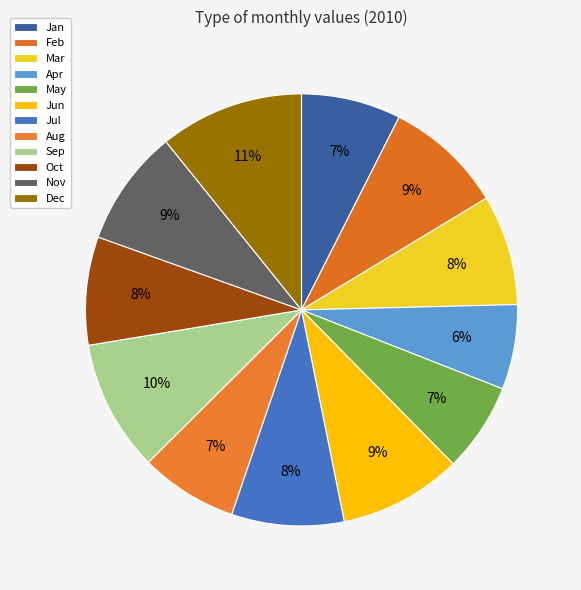

To the nearest percent, what is the average slice percentage?

8%